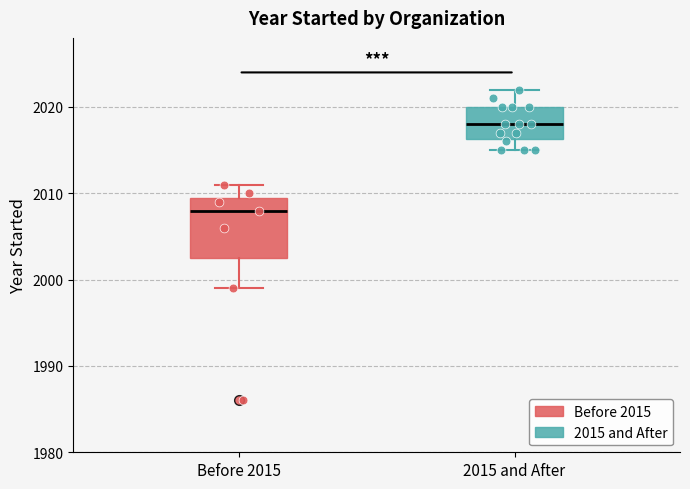

Which box is the tallest, from its lower edge to its upper edge?

Before 2015